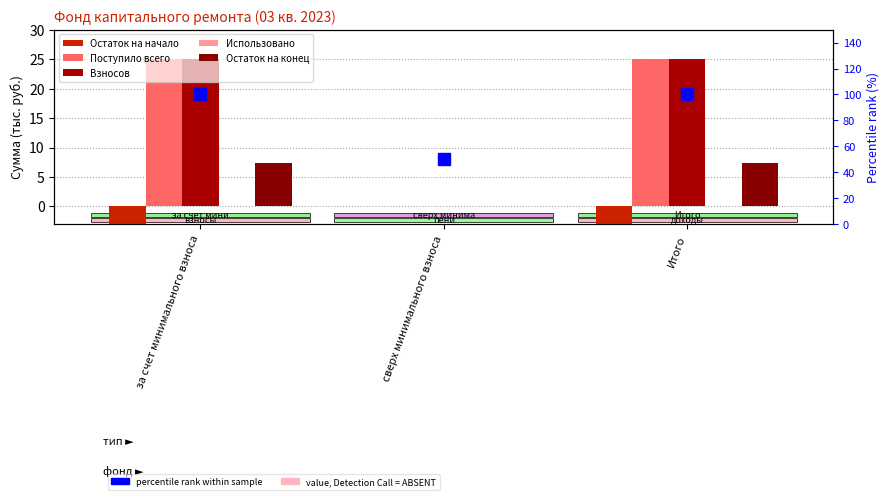

What is the difference between the second highest and minimum values in the percentile rank series?

50.0